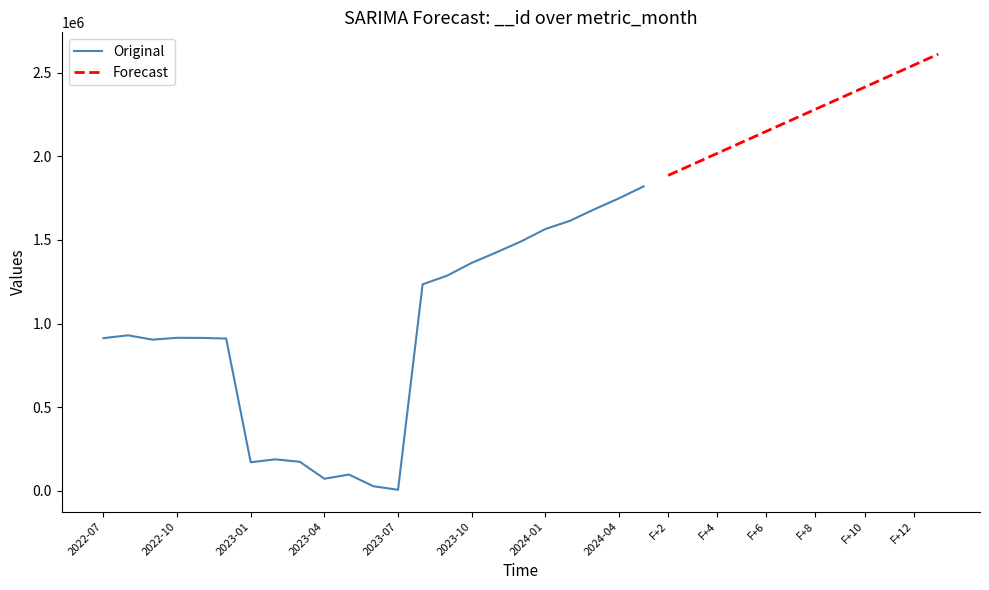

Where does the data first go above 915149?

2022-08